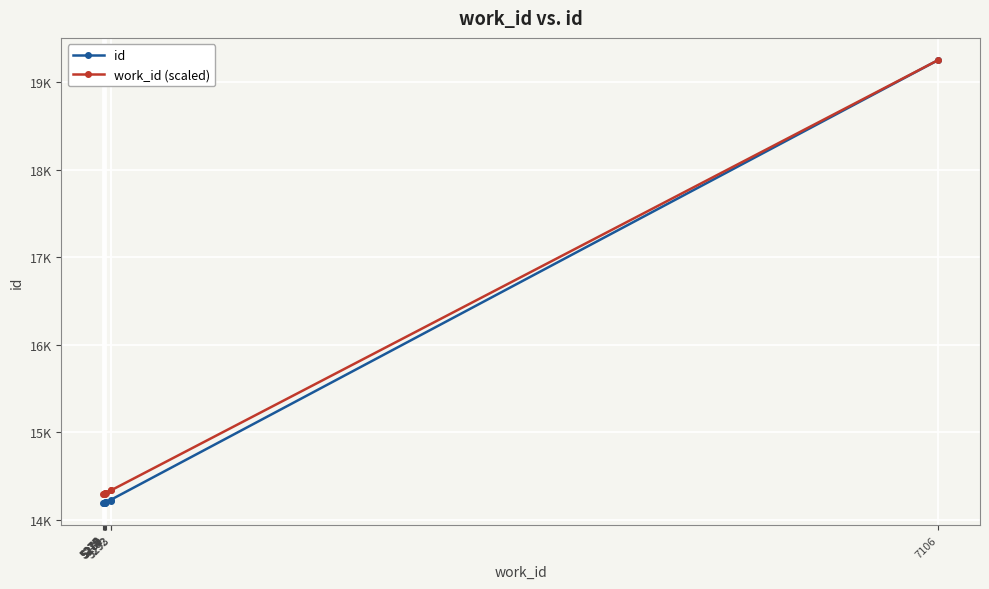

Reading left to right, what are all the values shown in this chart?

id: 14193.0	14194.0	14195.0	14196.0	14197.0	14198.0	14199.0	14218.0	14232.0	19250.0
work_id (scaled): 14289.9	14292.6	14295.3	14298.0	14300.7	14303.4	14306.1	14335.9	14338.6	19250.0